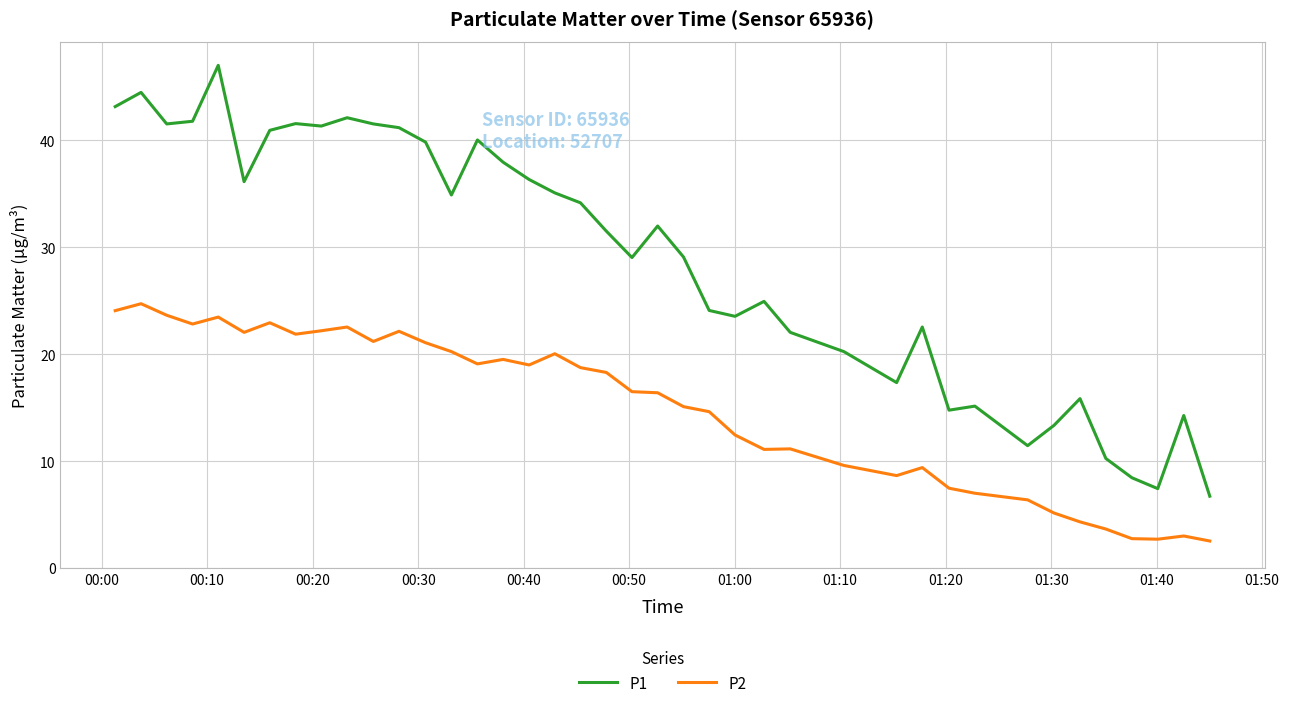

What is the minimum value for P2?

2.5